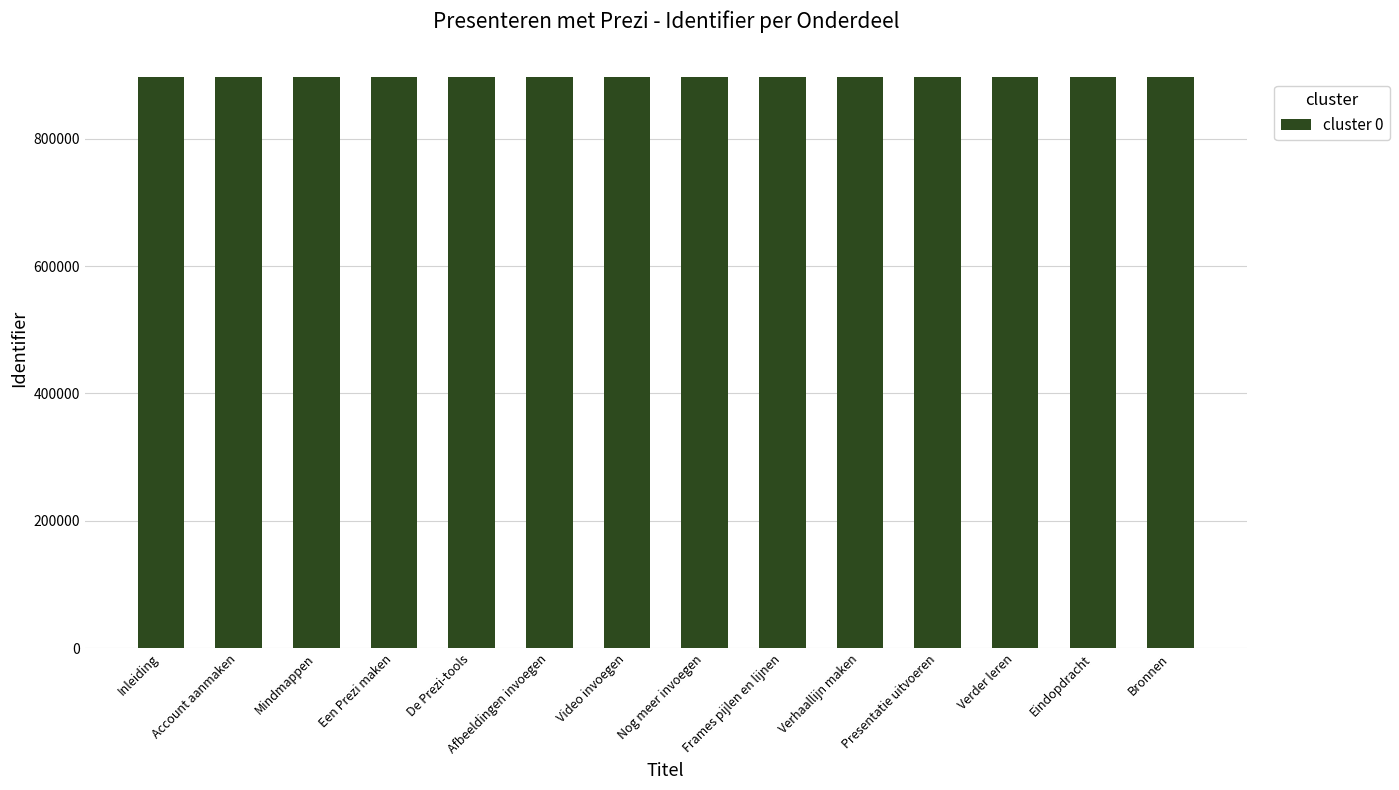

What is the change in value from Video invoegen to Presentatie uitvoeren?

+15